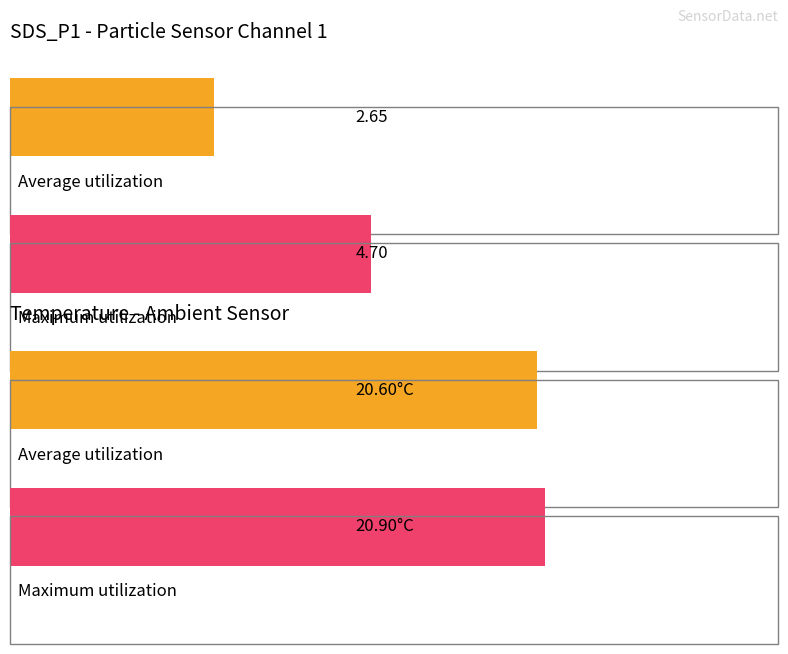

What are all the series names shown in the legend?

Average utilization, Maximum utilization